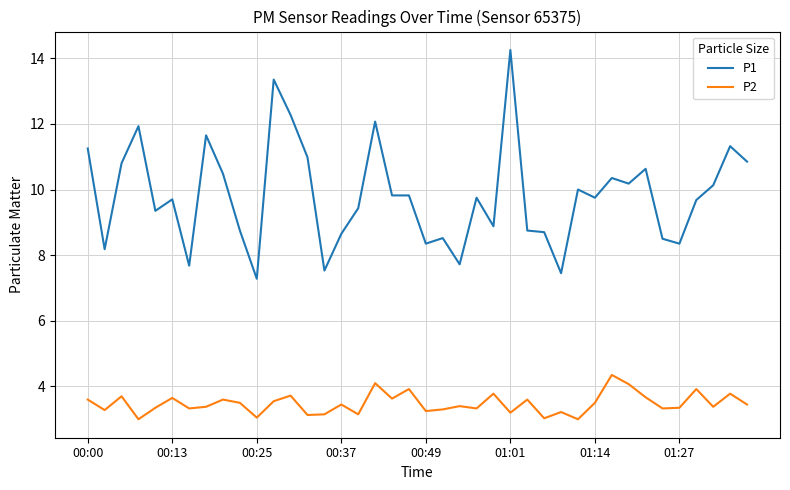

What is the smallest value displayed?

3.0